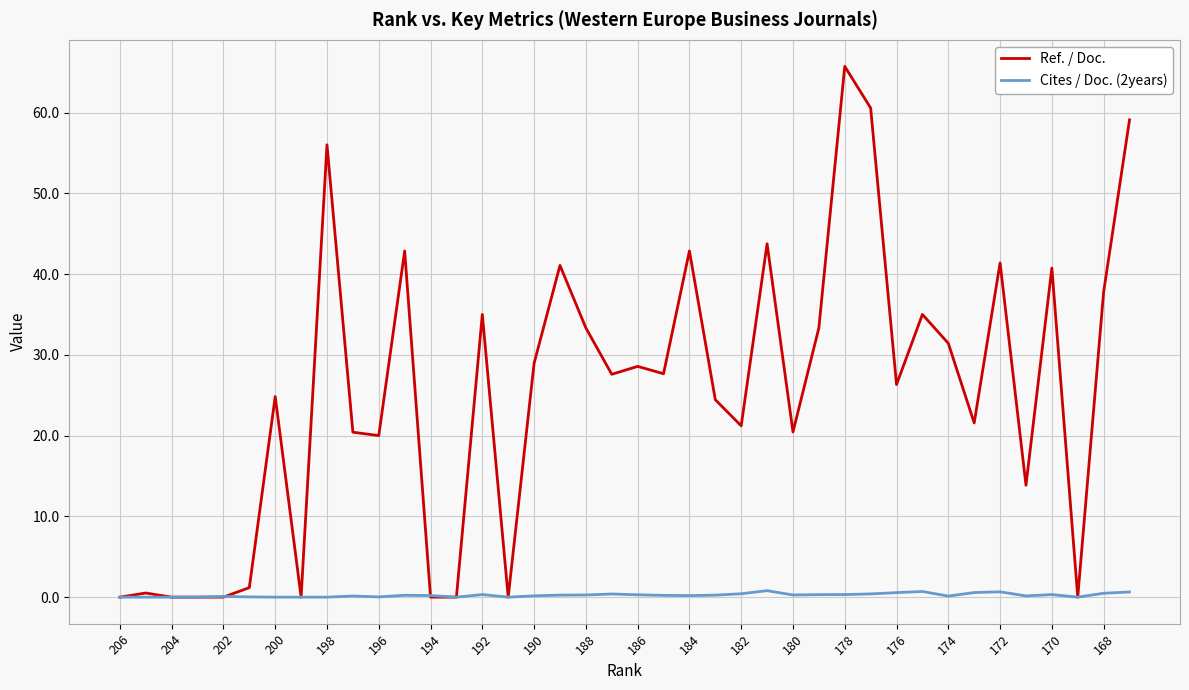

How many categories are shown in the chart?

40